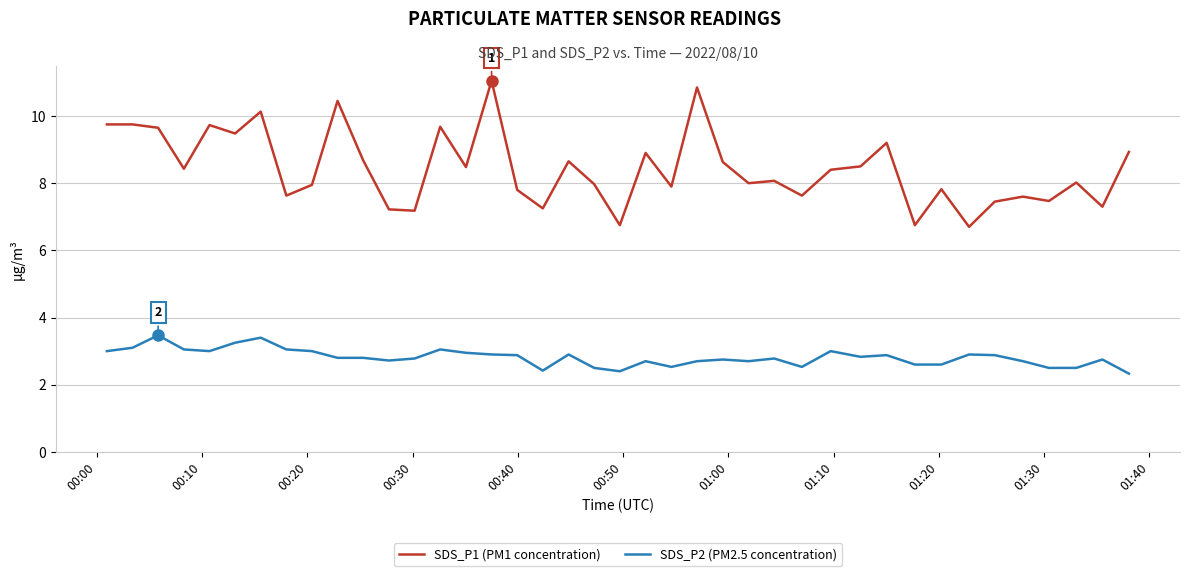

Which series has the widest spread of values?

SDS_P1 (PM1 concentration)